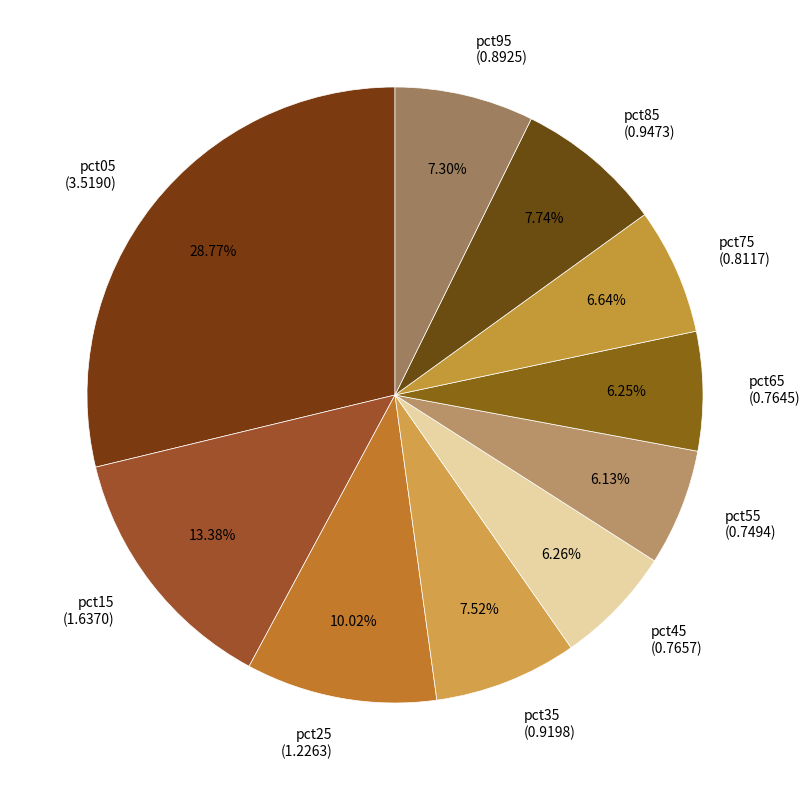

To the nearest percent, what portion does pct35 represent?

8%